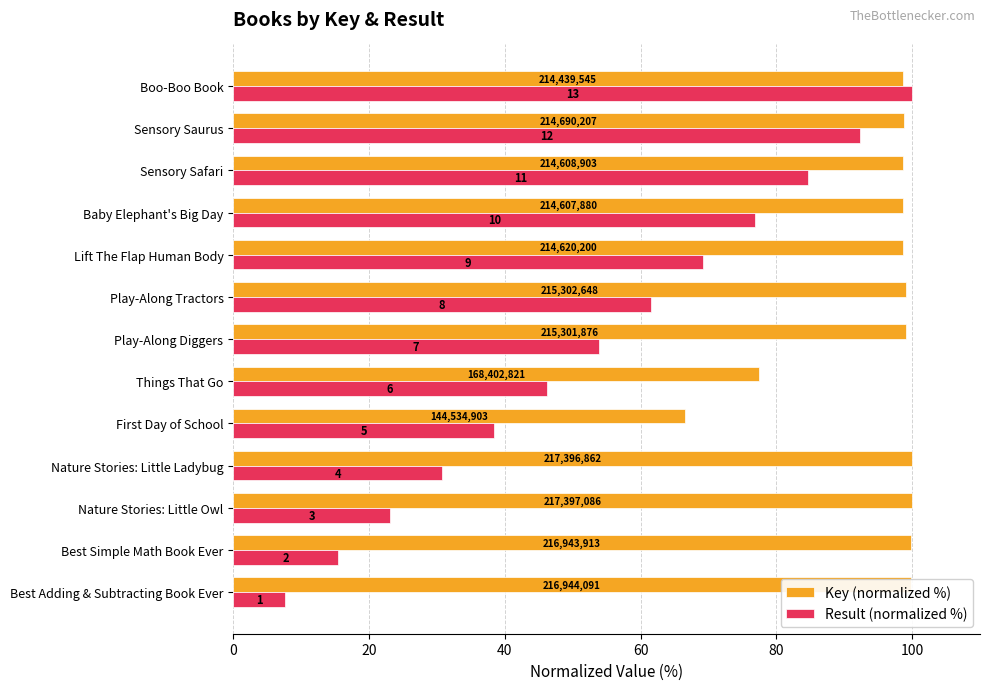

What are all the series names shown in the legend?

Key (normalized %), Result (normalized %)